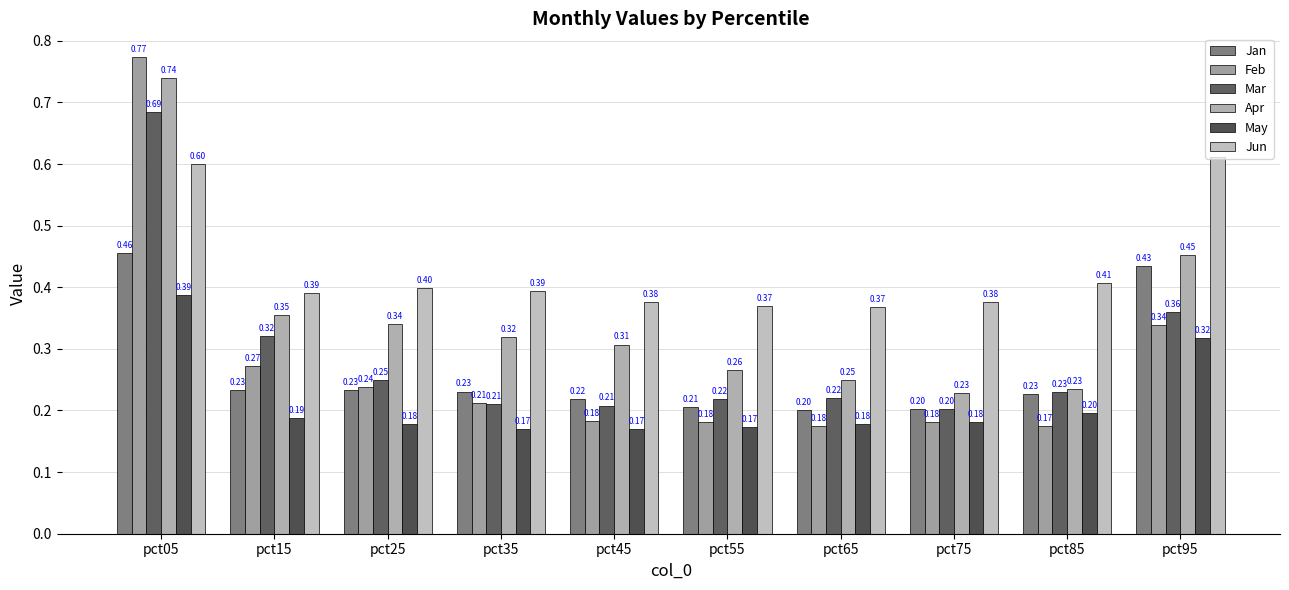

What are all the series names shown in the legend?

Jan, Feb, Mar, Apr, May, Jun